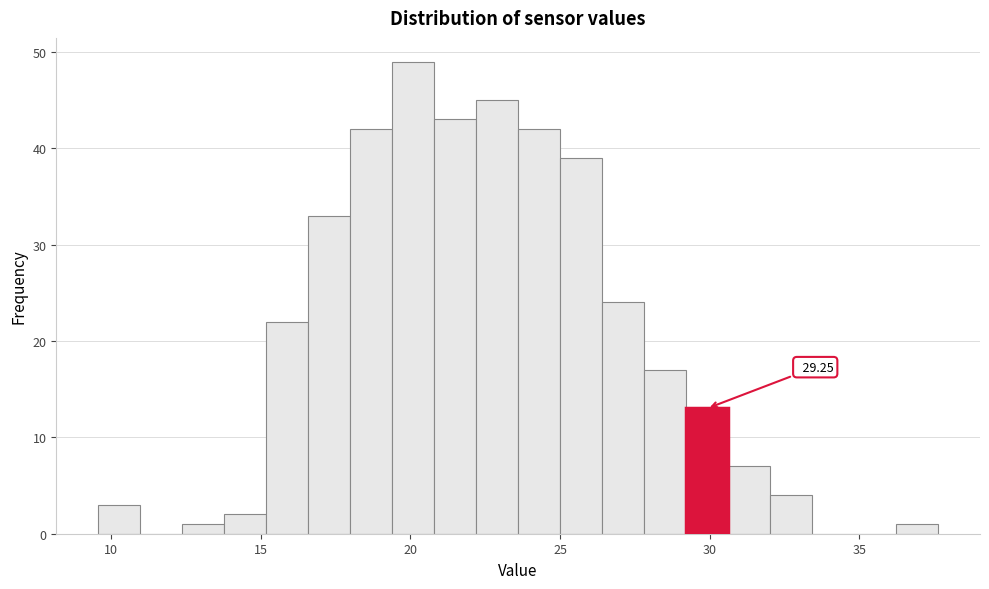

Around what value on the x-axis is the tallest bar? Give the approximate position of its centre, as read against the axis.

20.0